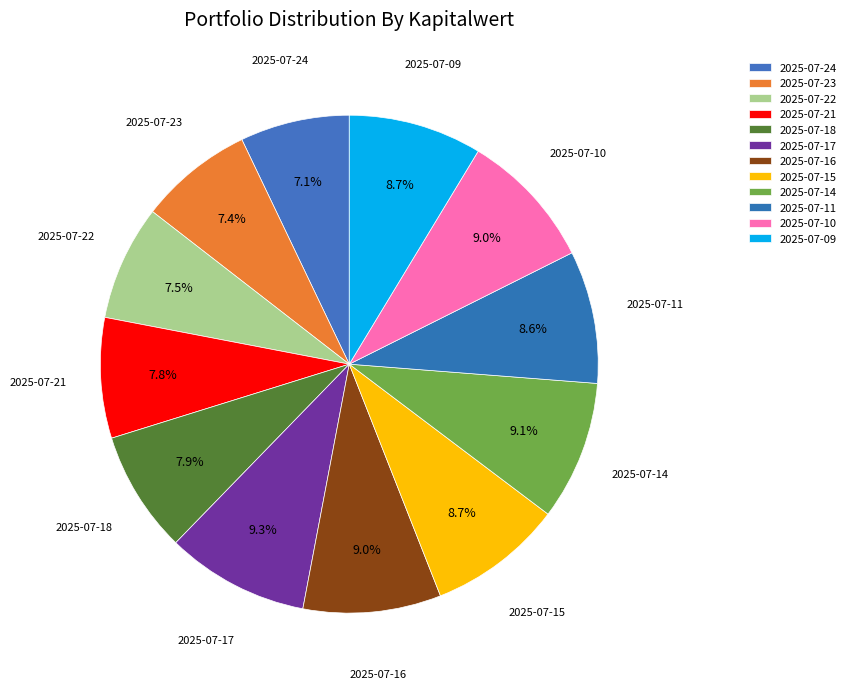

Does 2025-07-09 account for over 50% of the chart?

No